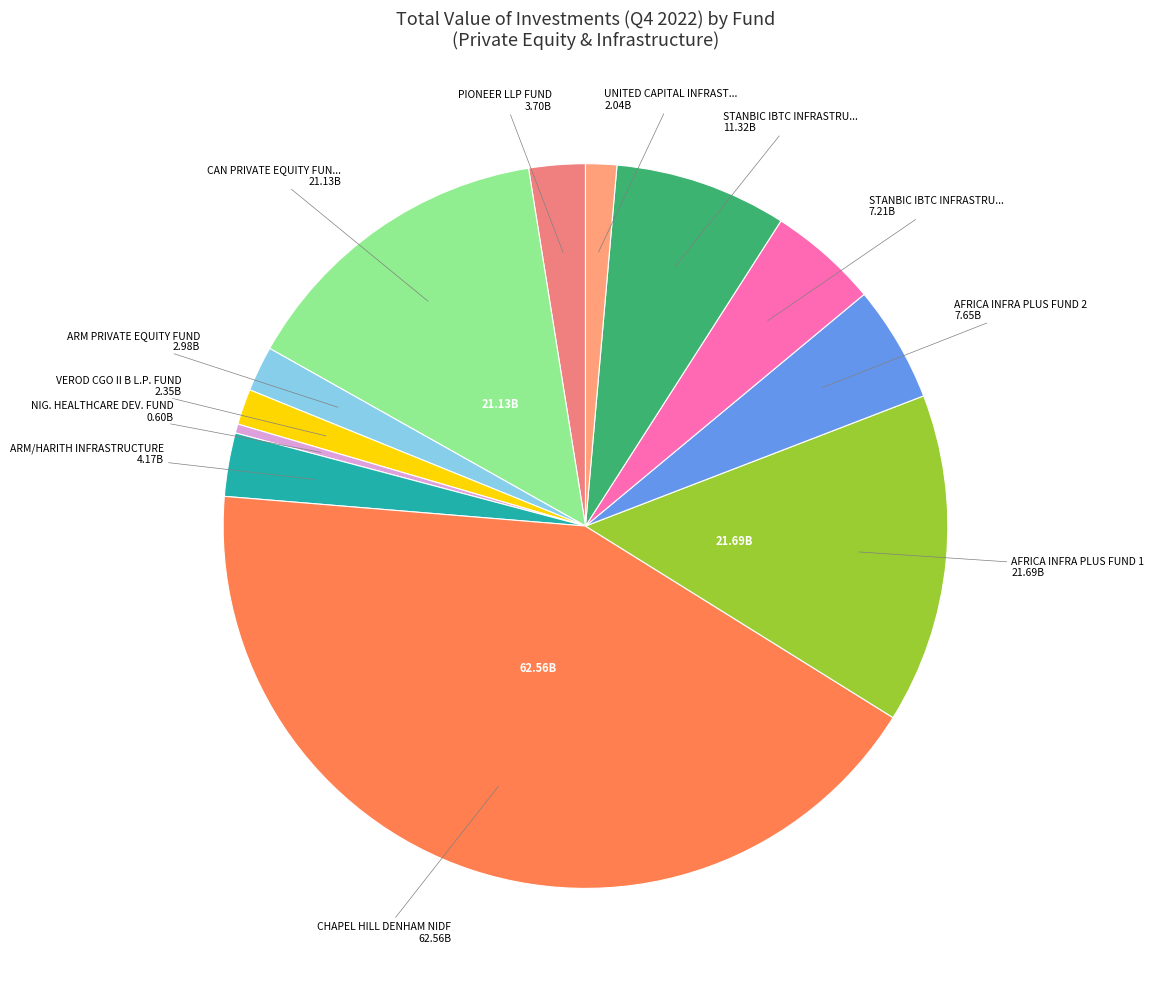

Which slice is the largest?

CHAPEL HILL DENHAM NIDF